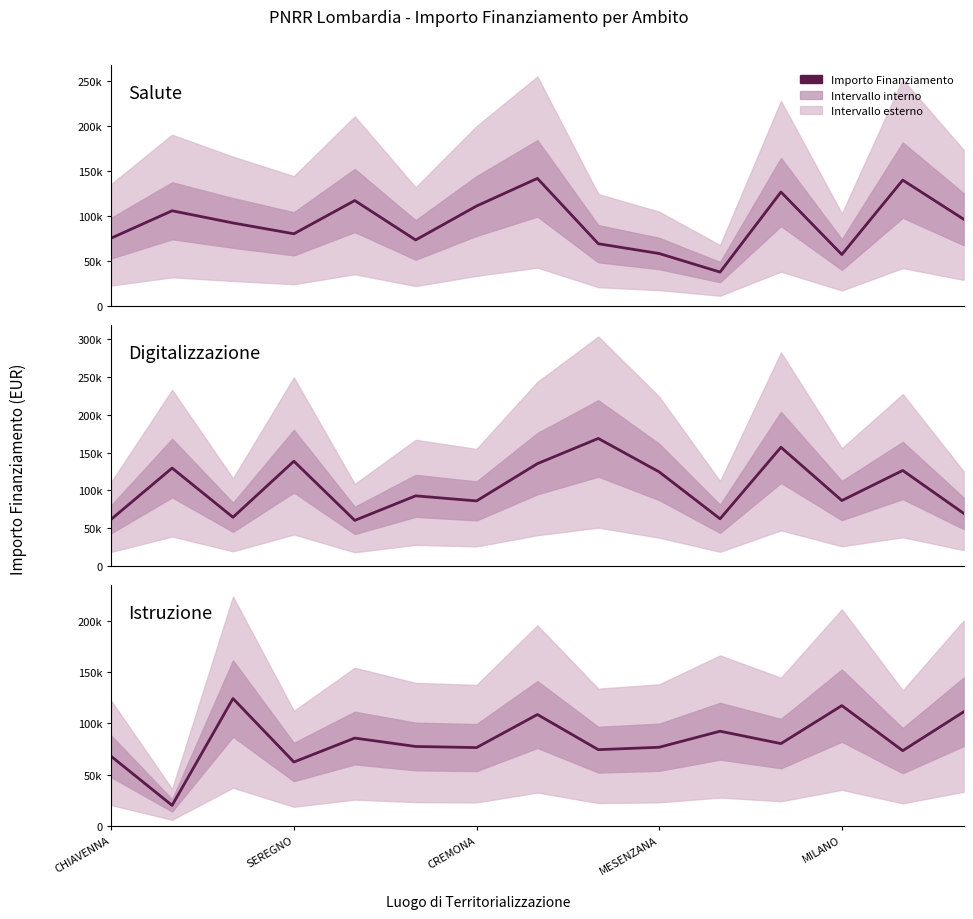

What is the spread (max minus min) of values at SEREGNO?

109498.5